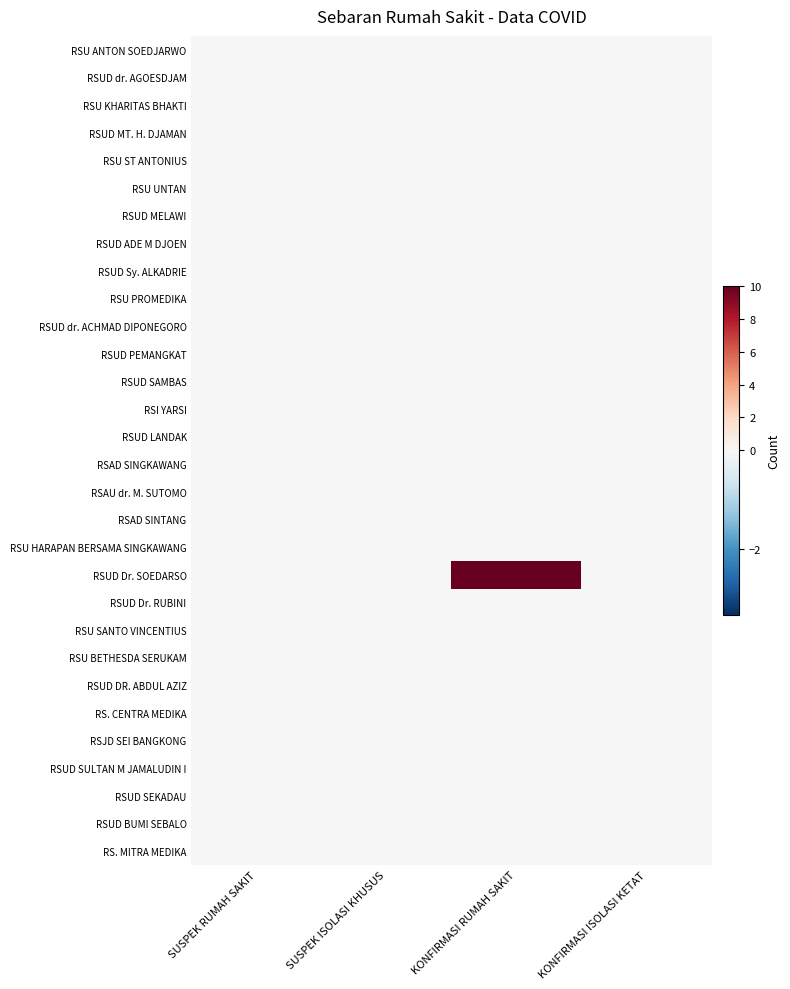

What is the difference between the highest and lowest values at KONFIRMASI RUMAH SAKIT?

10